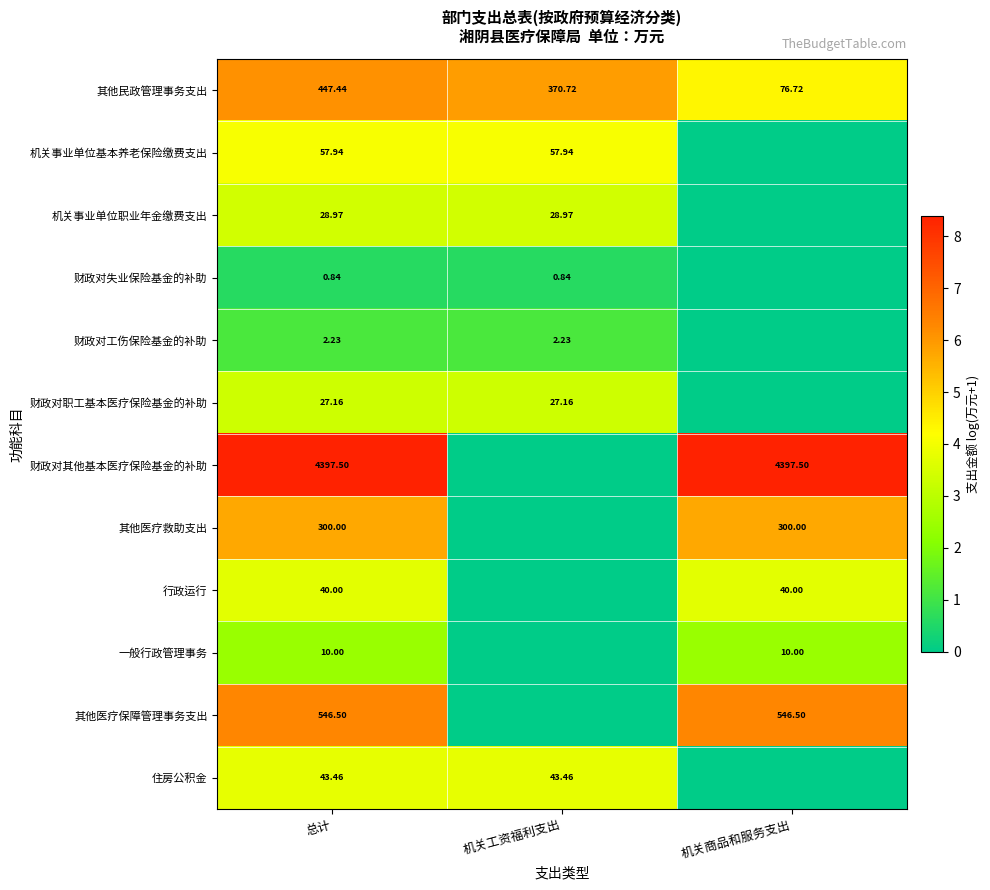

Where does the 其他民政管理事务支出 series first go above 370?

总计